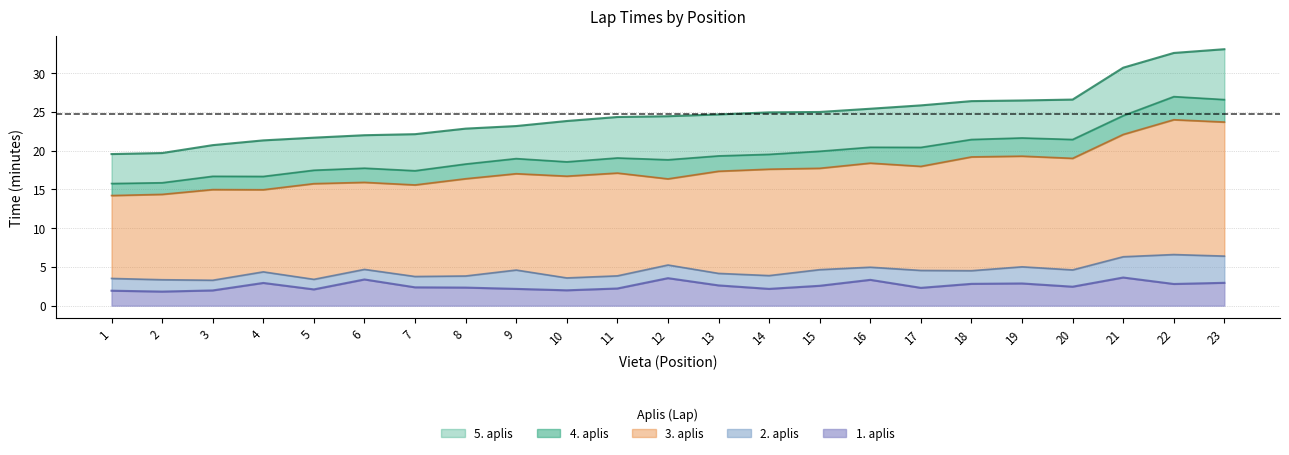

Which series has the largest range (max minus min)?

3. aplis (min)